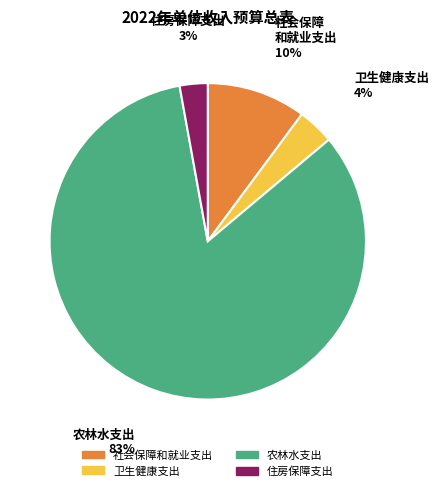

Do 社会保障和就业支出 and 卫生健康支出 together represent more than half of the pie?

No